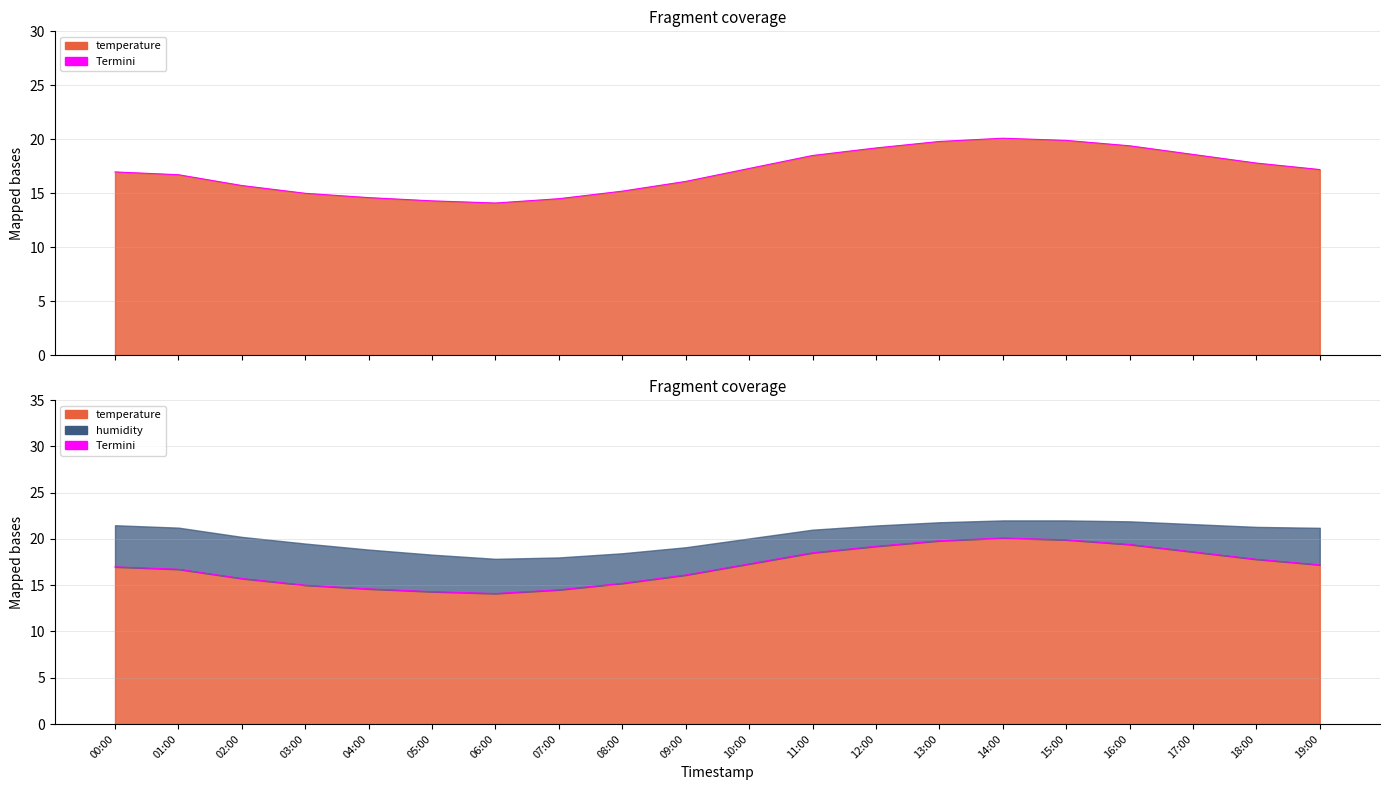

What is the smallest value displayed?

14.1